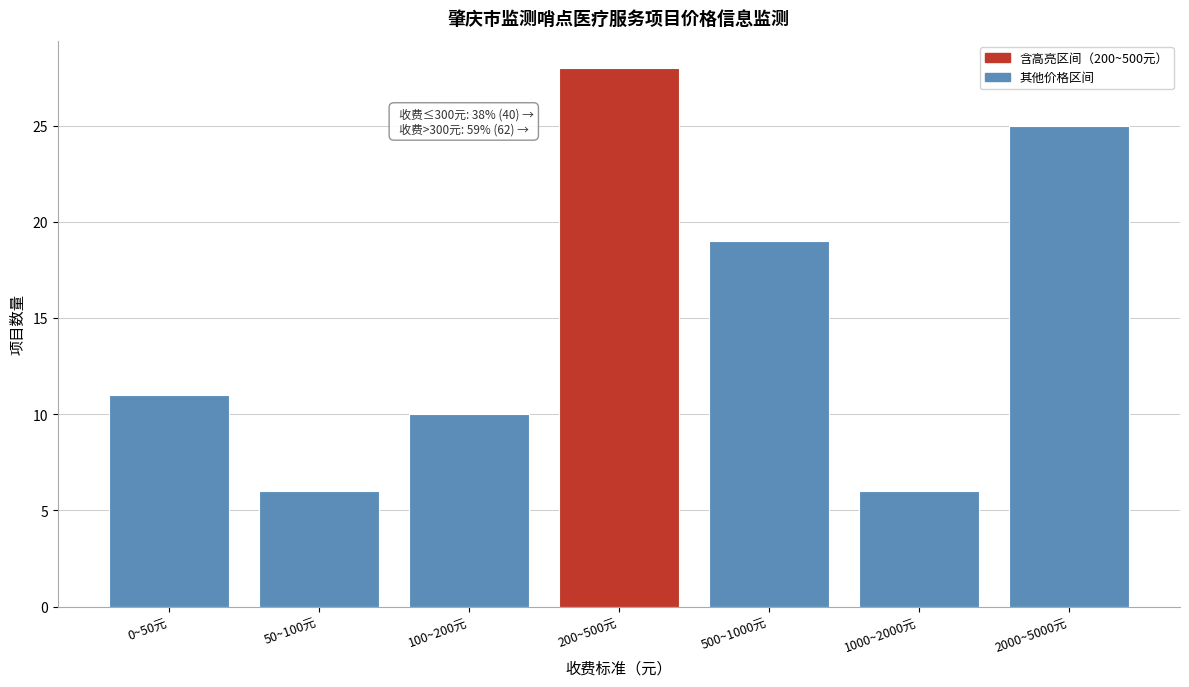

Reading left to right, extract all data points from this chart.

0~50元=11	50~100元=6	100~200元=10	200~500元=28	500~1000元=19	1000~2000元=6	2000~5000元=25